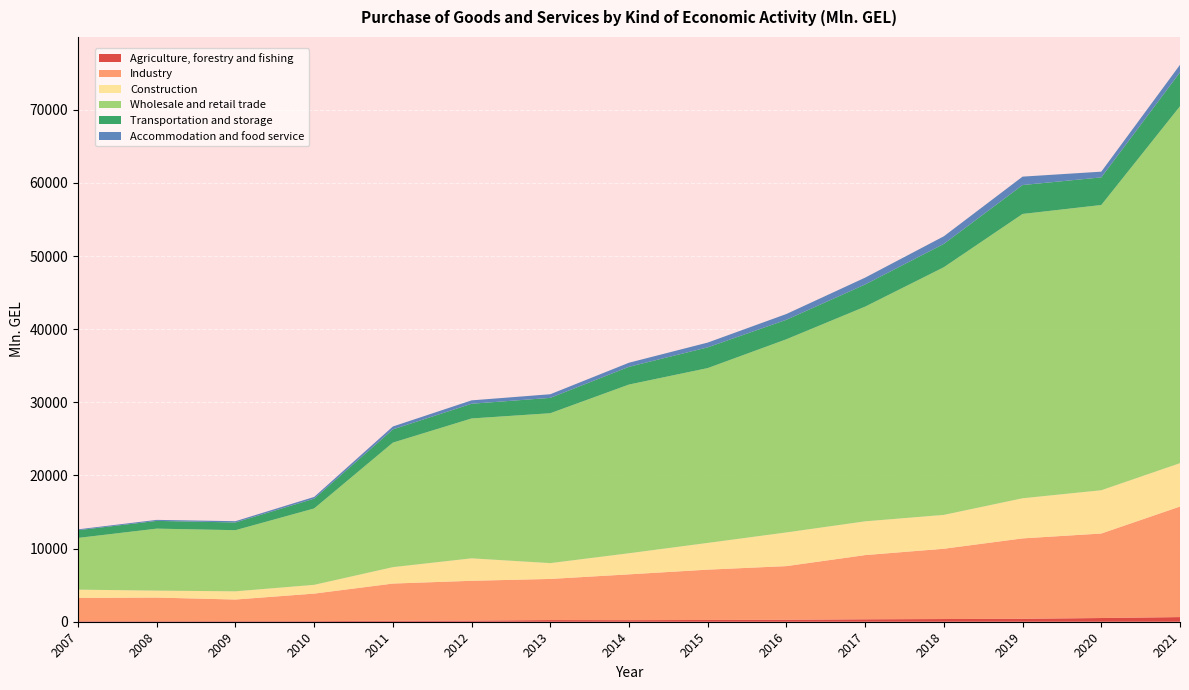

Reading left to right, extract all data points from this chart.

Agriculture, forestry and fishing: 67.5	72.5	79.1	82.3	133.6	156.0	227.8	214.4	243.1	267.7	332.3	369.0	403.5	506.8	636.9
Industry: 3191.3	3229.7	2957.5	3763.1	5085.9	5441.5	5624.9	6264.2	6879.8	7337.6	8779.9	9612.4	10992.1	11554.9	15115.0
Construction: 1130.2	952.1	1123.5	1201.8	2246.7	3073.0	2162.9	2888.9	3656.4	4610.0	4618.5	4631.7	5490.7	5922.4	5935.2
Wholesale and retail trade: 7072.4	8477.4	8360.8	10445.5	17028.0	19129.8	20500.2	23072.9	23908.1	26417.7	29363.2	33871.5	38880.2	39007.1	48808.7
Transportation and storage: 1056.5	1058.6	1056.7	1334.9	1809.1	2010.4	2098.7	2427.2	2837.5	2664.3	3030.4	3188.1	3954.1	3776.8	4632.8
Accommodation and food service: 118.1	139.5	172.7	240.4	396.9	464.0	496.7	555.0	652.3	790.9	933.5	1042.3	1150.9	781.2	1036.0